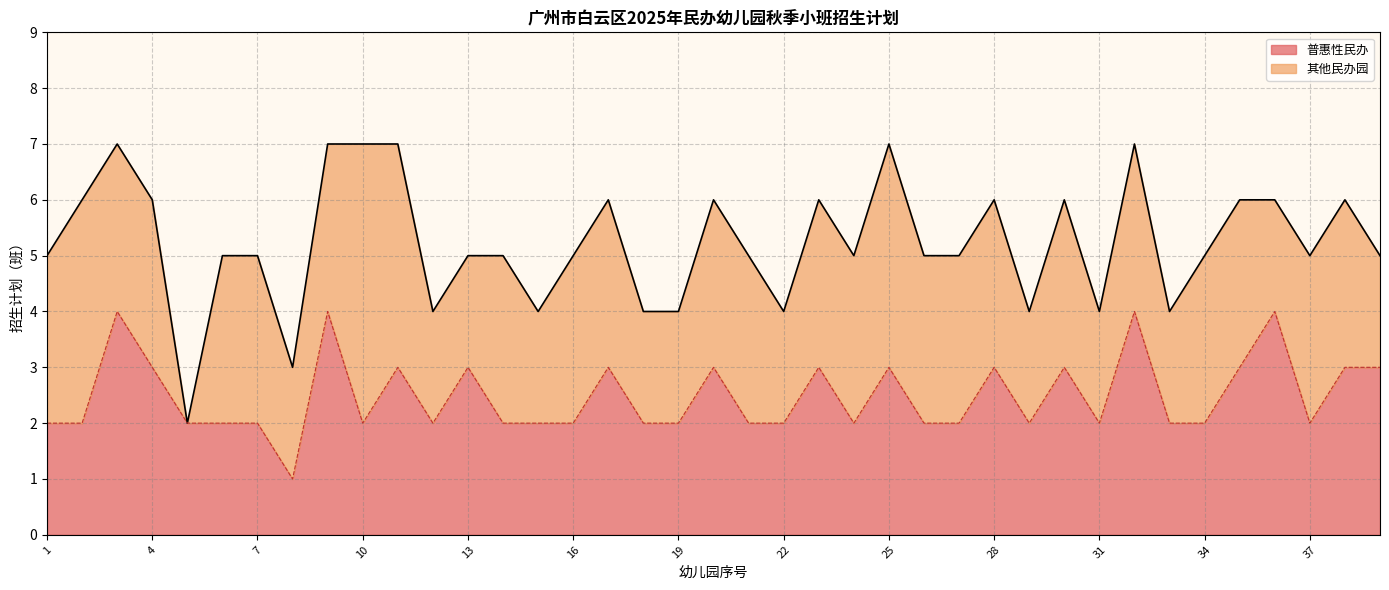

True or false: the data shows 1 at 8.

True